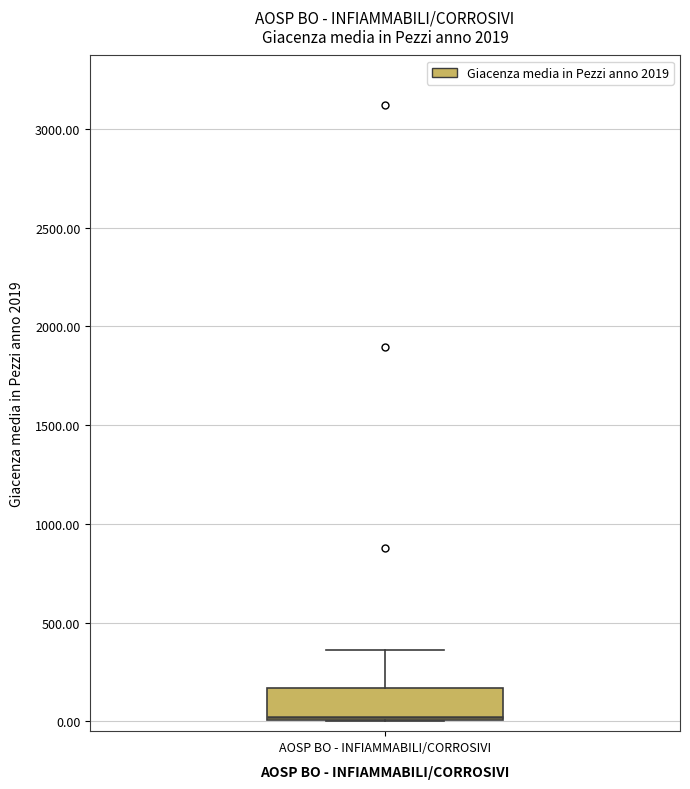

Transcribe this box plot: give where the median line is, the range the box spans, and where the two whiskers end, as read against the y-axis. The values are not printed on the chart, so give them approximately, as read against the axis.

median 0 (just above the box's lower edge), box 0 to 150, whiskers 0 to 350